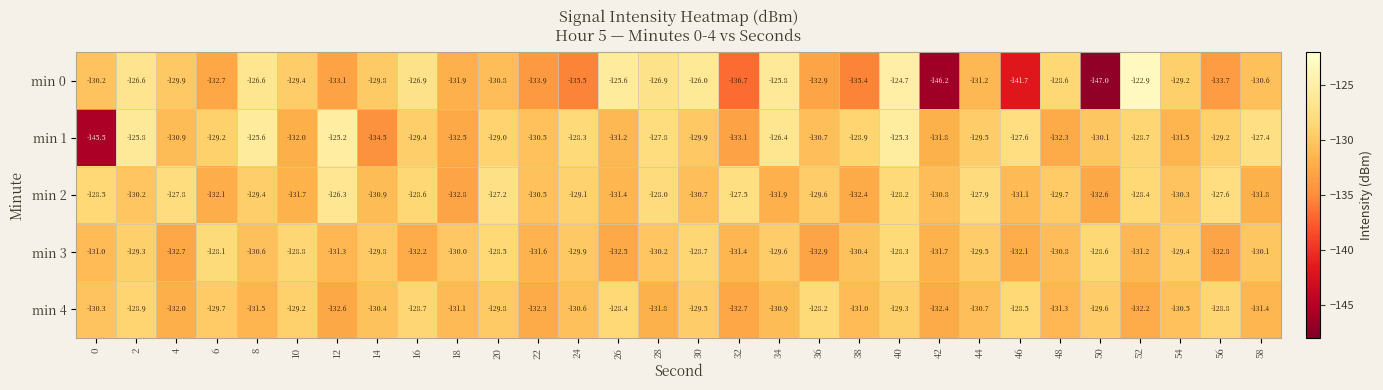

What is the approximate value of min 2 at 52?

-128.4